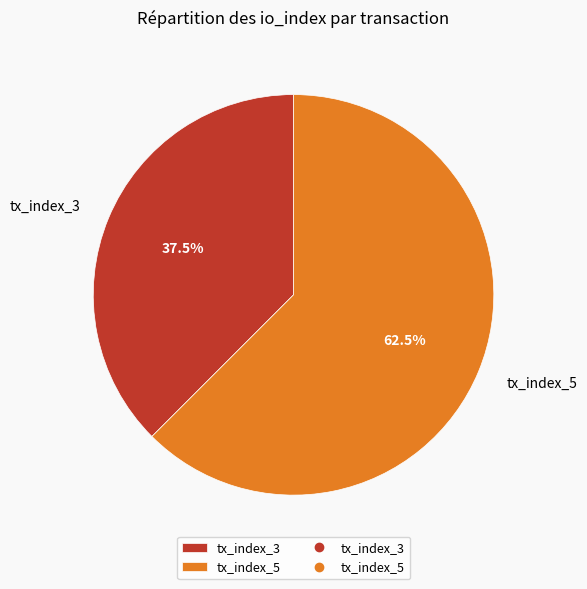

Rank the categories by value from highest to lowest.

tx_index_5, tx_index_3